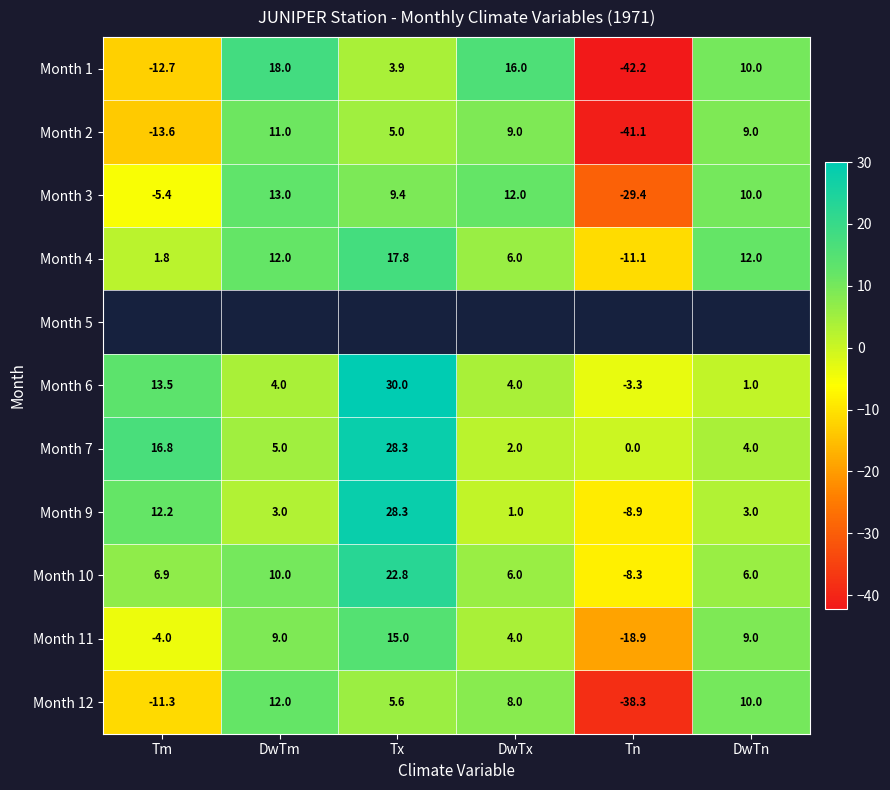

What is the sum of the Month 6 values at Tn and DwTn?

-2.3